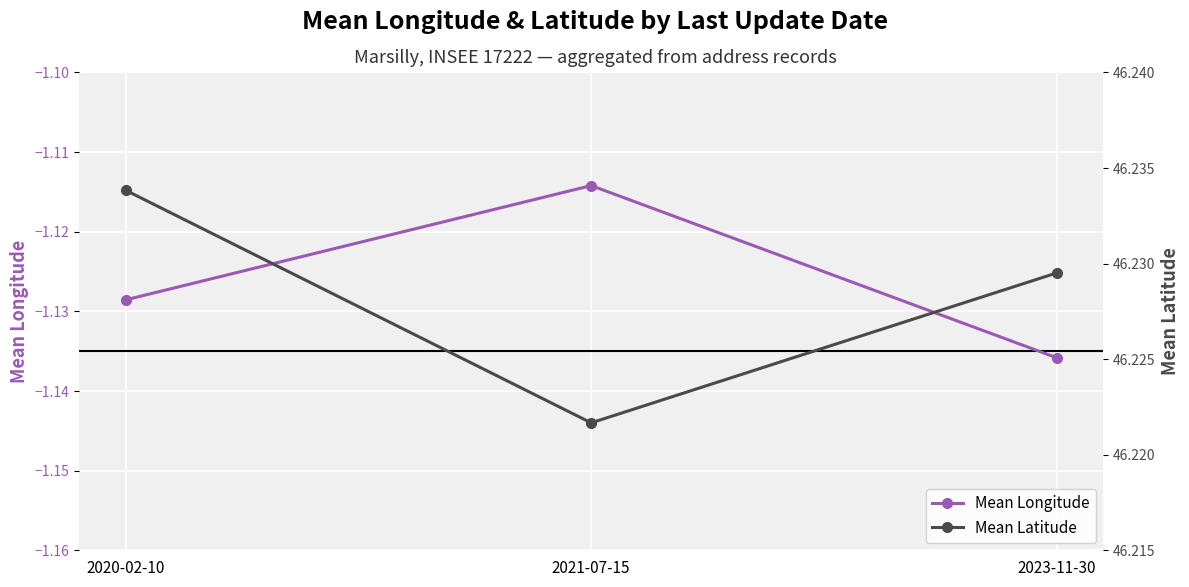

Is the value of Mean Latitude at 2020-02-10 greater than the value of Mean Longitude at 2021-07-15?

Yes